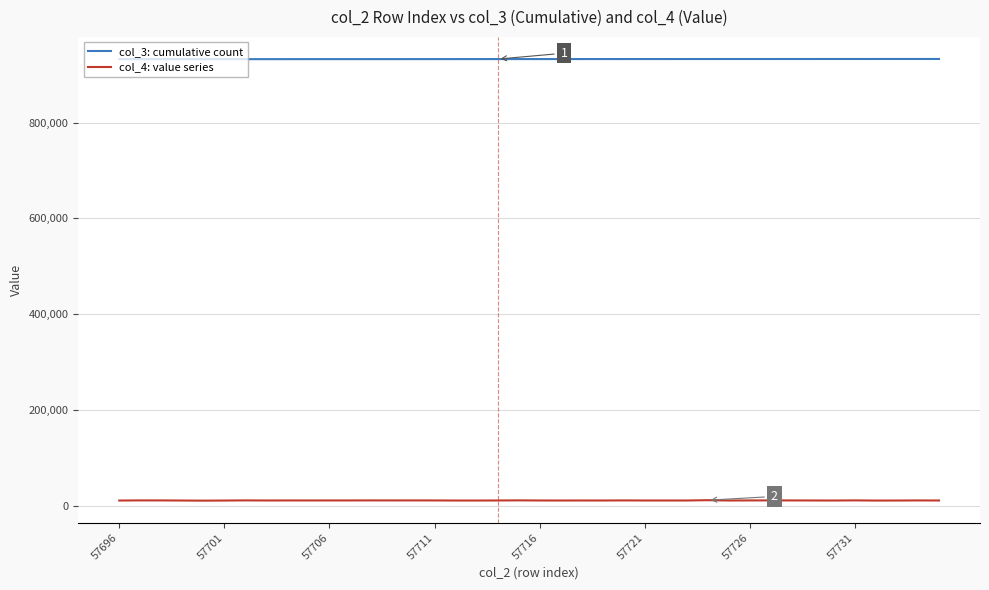

True or false: col_4: value series and col_3: cumulative count cross at least once.

False